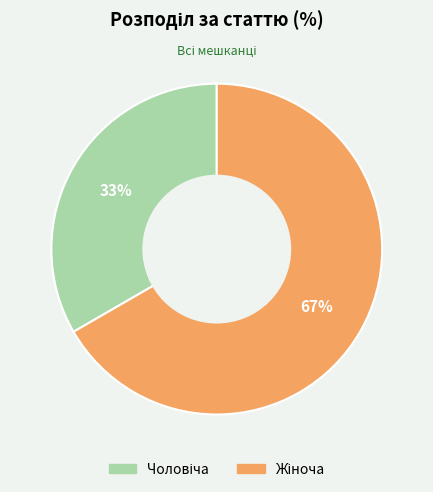

Is there a majority slice in this chart?

Yes